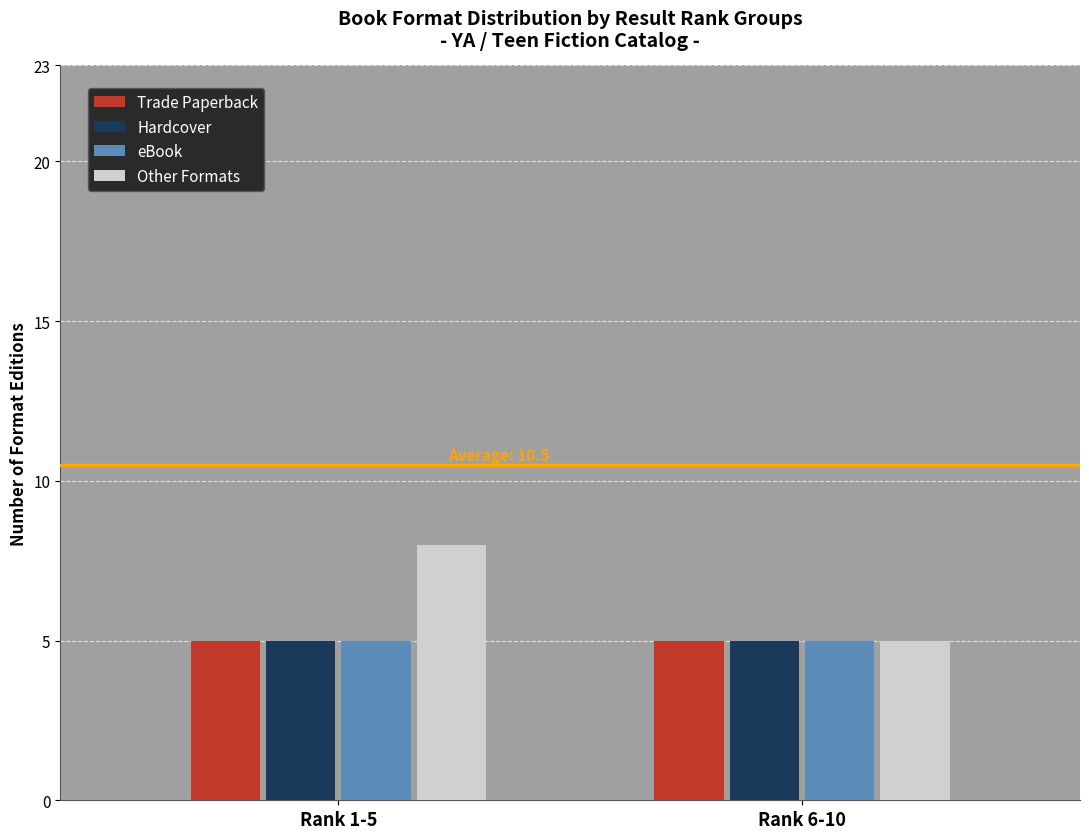

What position from the left is Rank 1-5?

1